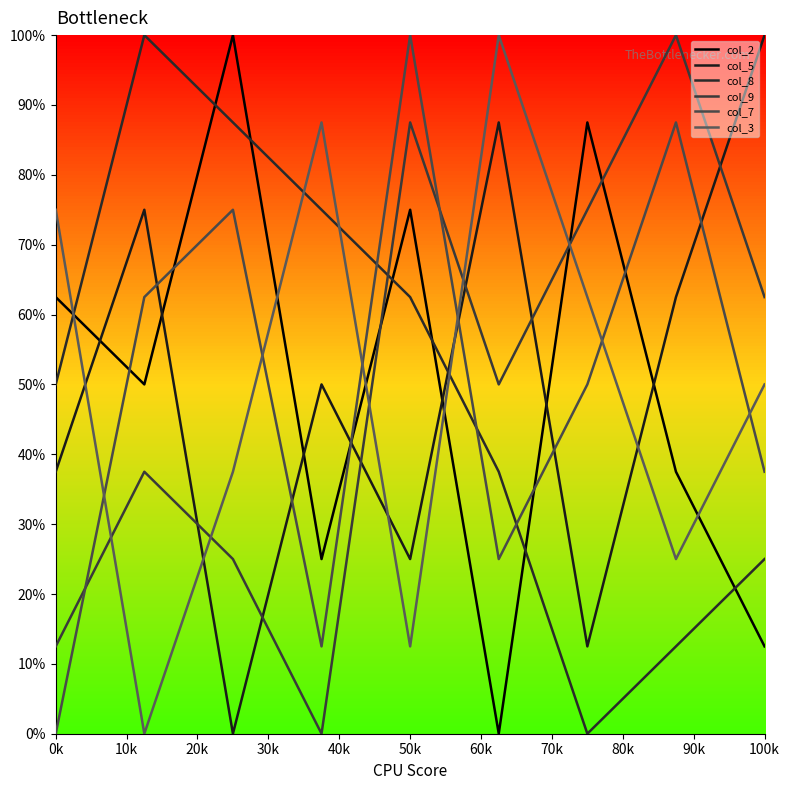

Which series has the largest total across all categories?

col_2